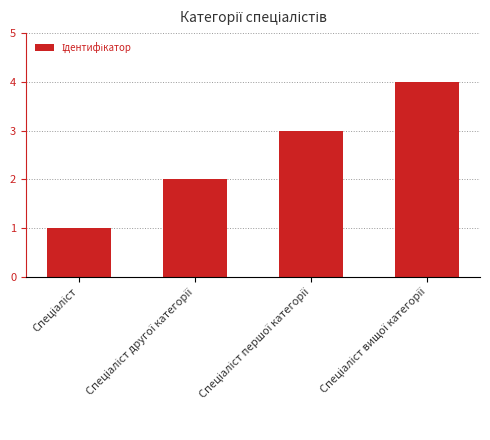

What is the difference between the maximum and minimum values?

3